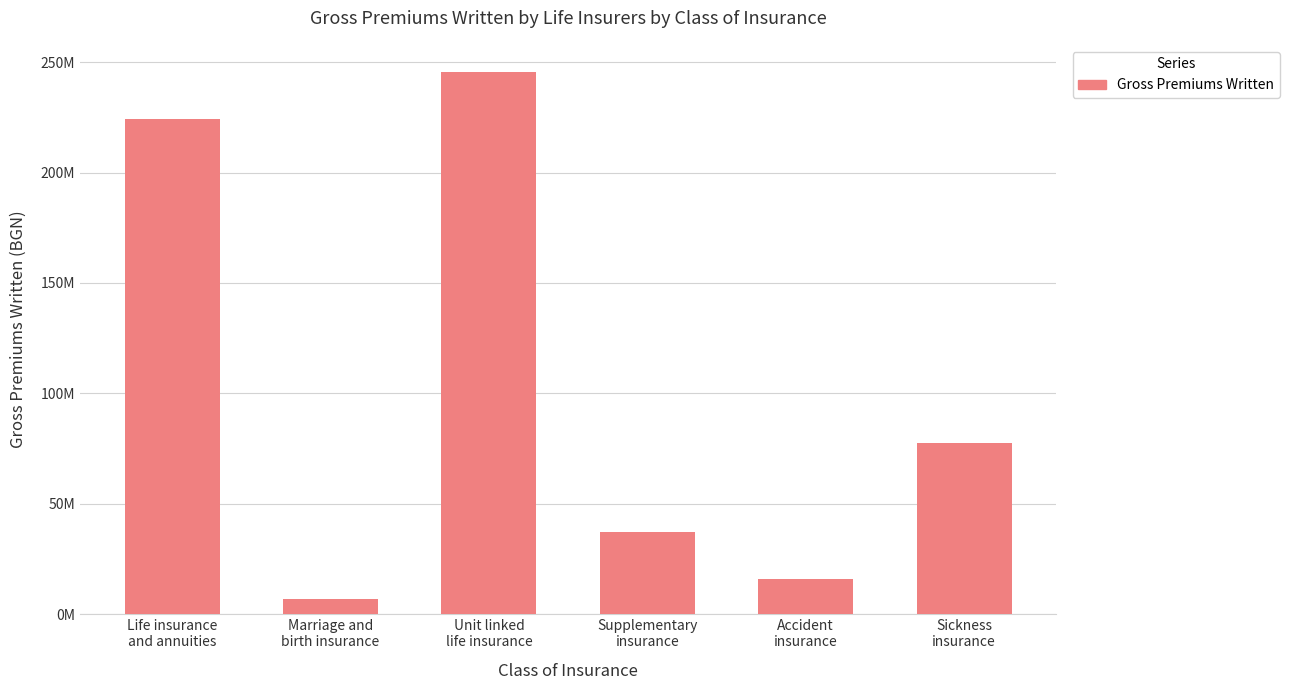

What is the sum of all values?

607469159.1